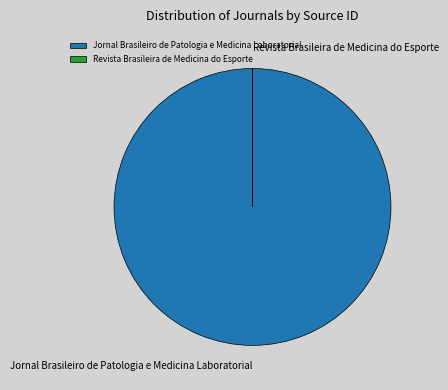

Is it true that Jornal Brasileiro de Patologia e Medicina Laboratorial is 100% of the pie?

True